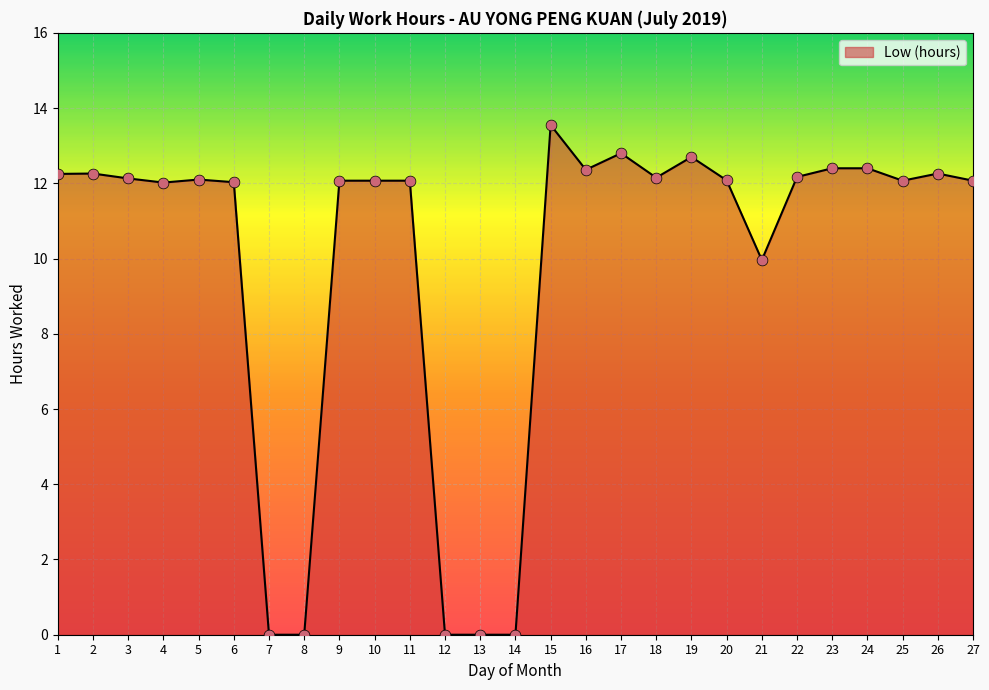

What is the ratio of the value at 5 to the value at 21?

1.2